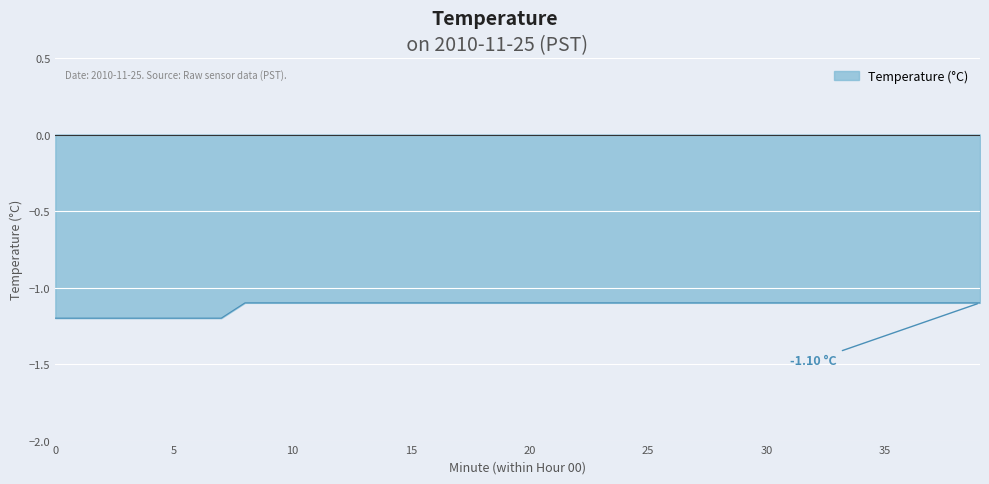

Rank the categories by value from highest to lowest.

8, 9, 10, 11, 12, 13, 14, 15, 16, 17, 18, 19, 20, 21, 22, 23, 24, 25, 26, 27, 28, 29, 30, 31, 32, 33, 34, 35, 36, 37, 38, 39, 0, 1, 2, 3, 4, 5, 6, 7